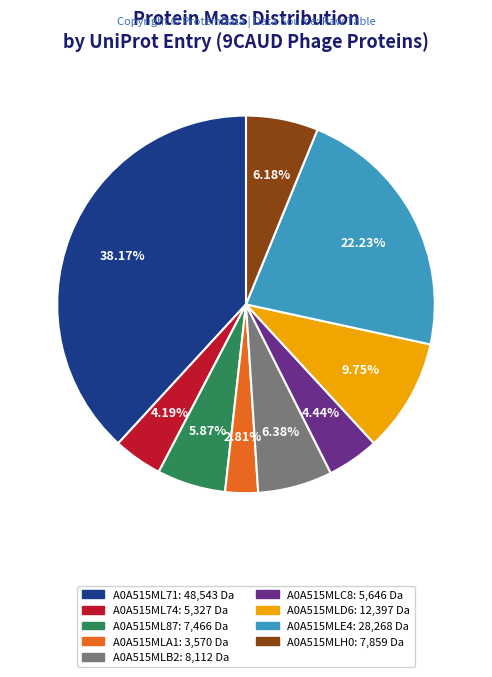

What is the smallest slice in the pie chart?

A0A515MLA1